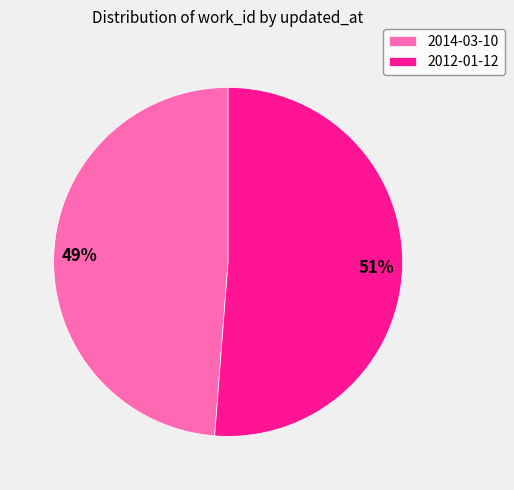

Which has a higher value, 2012-01-12 or 2014-03-10?

2012-01-12